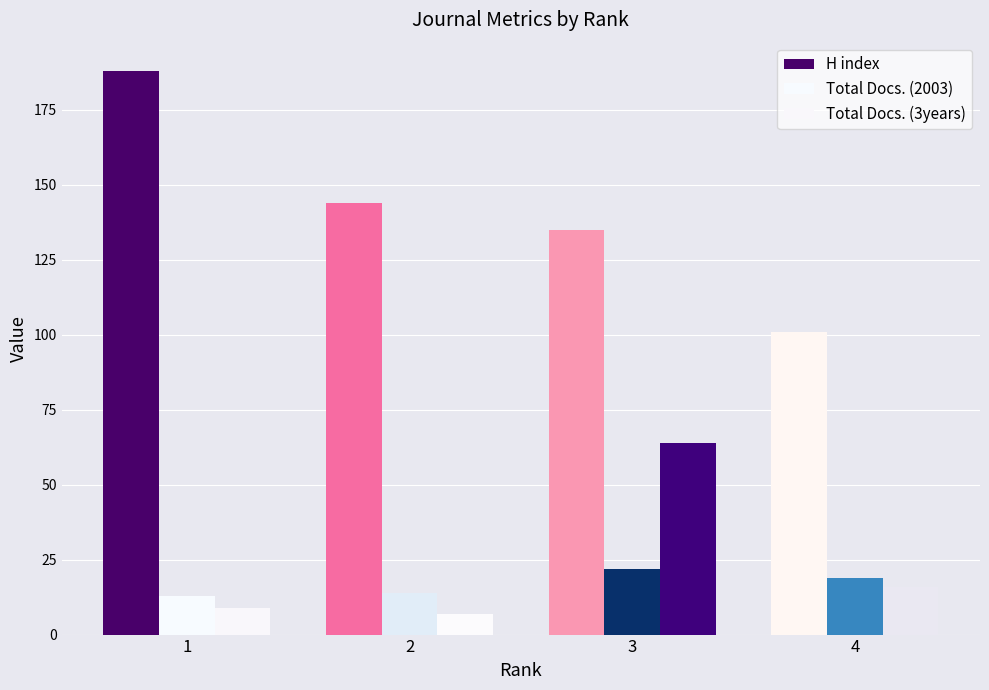

Does the chart contain stacked bars?

No